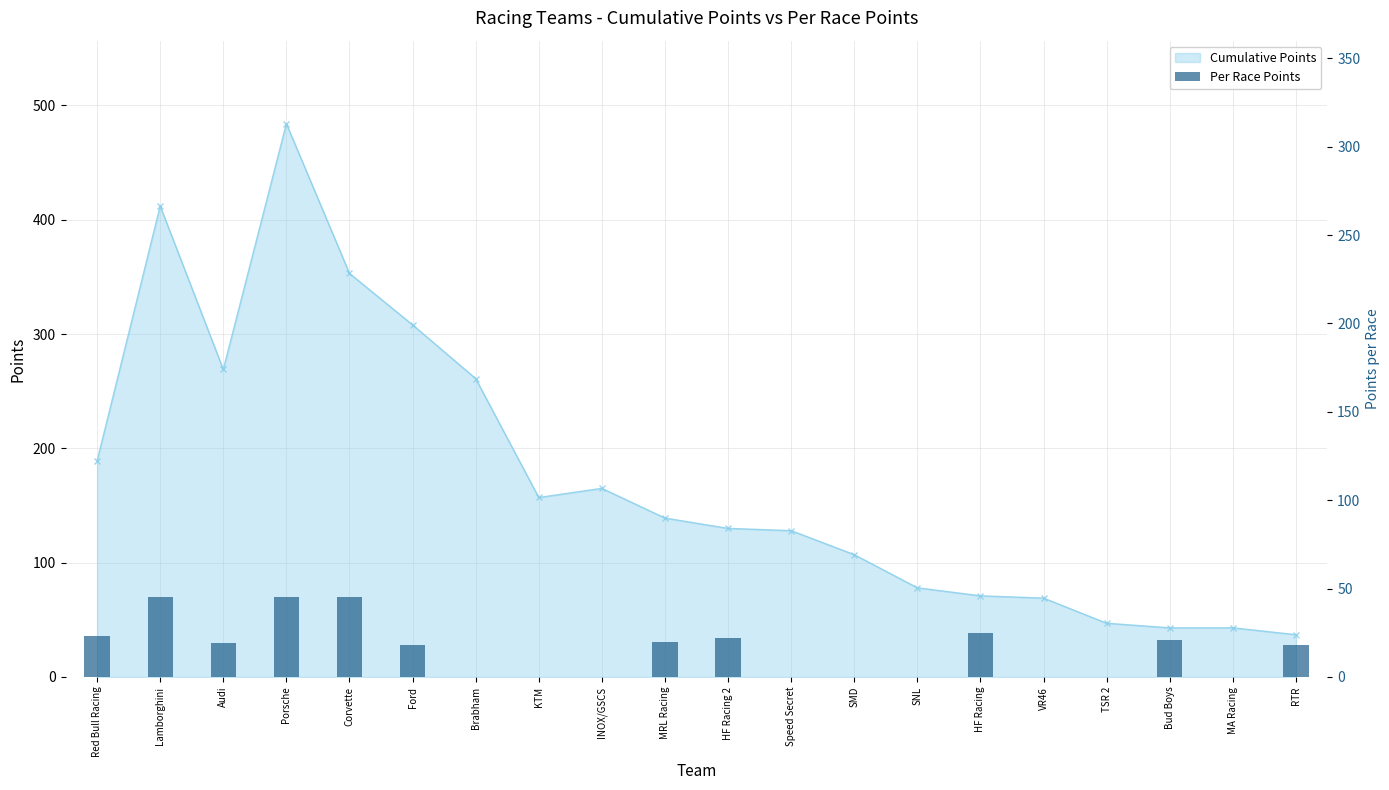

Does the chart contain any negative values?

No